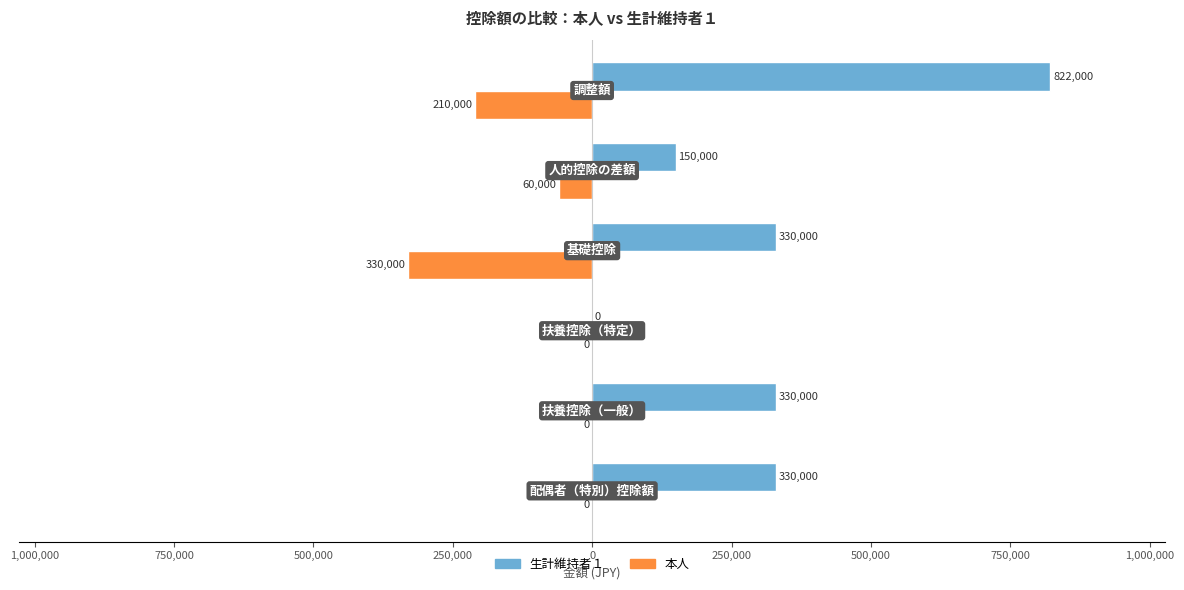

What are all the series names shown in the legend?

生計維持者１, 本人